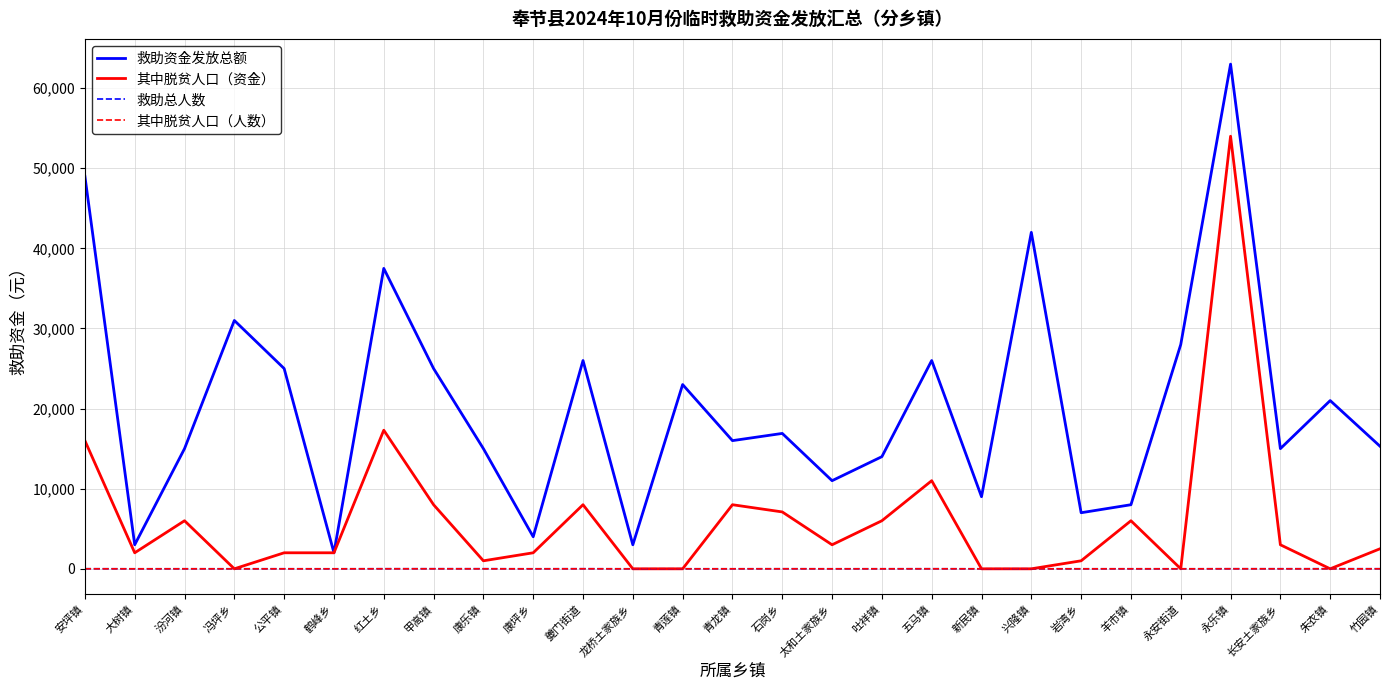

Which series has the largest total across all categories?

救助资金发放总额